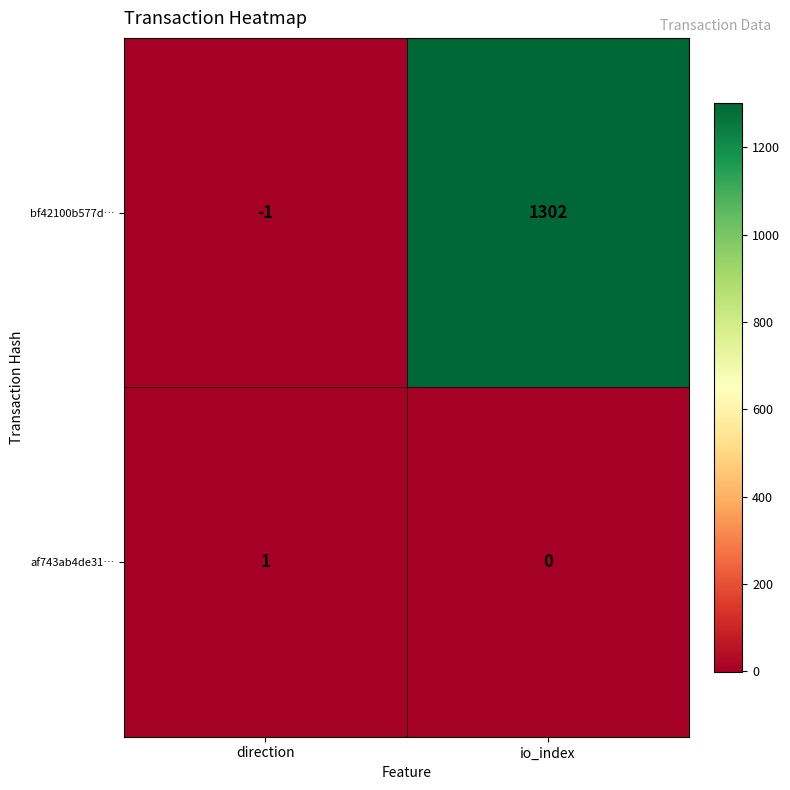

Which series has the widest spread of values?

bf42100b577d…